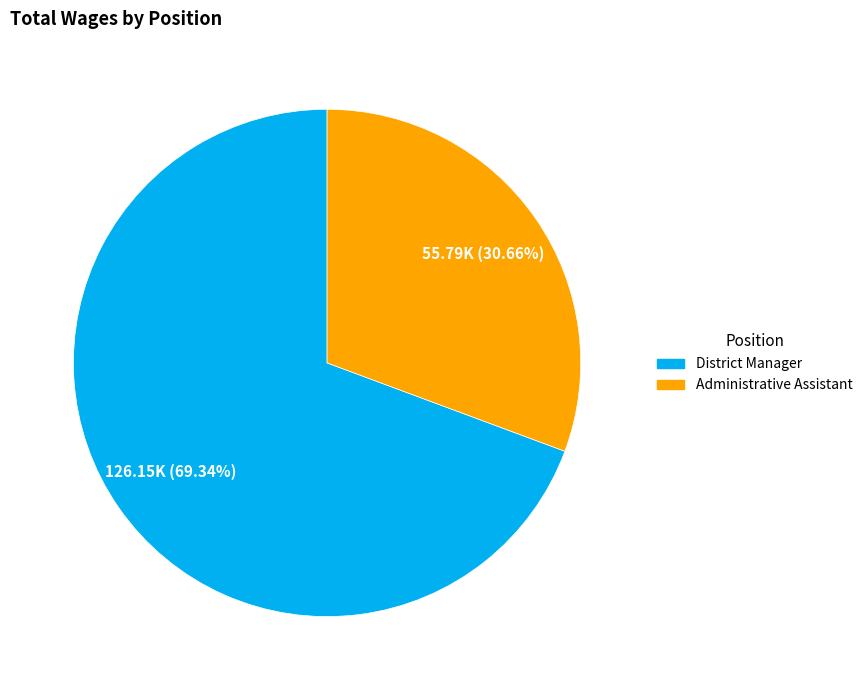

Rank the categories by value from highest to lowest.

District Manager, Administrative Assistant